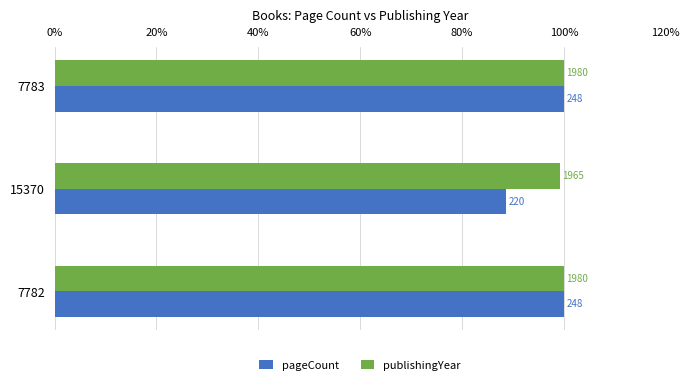

What are all the series names shown in the legend?

pageCount, publishingYear